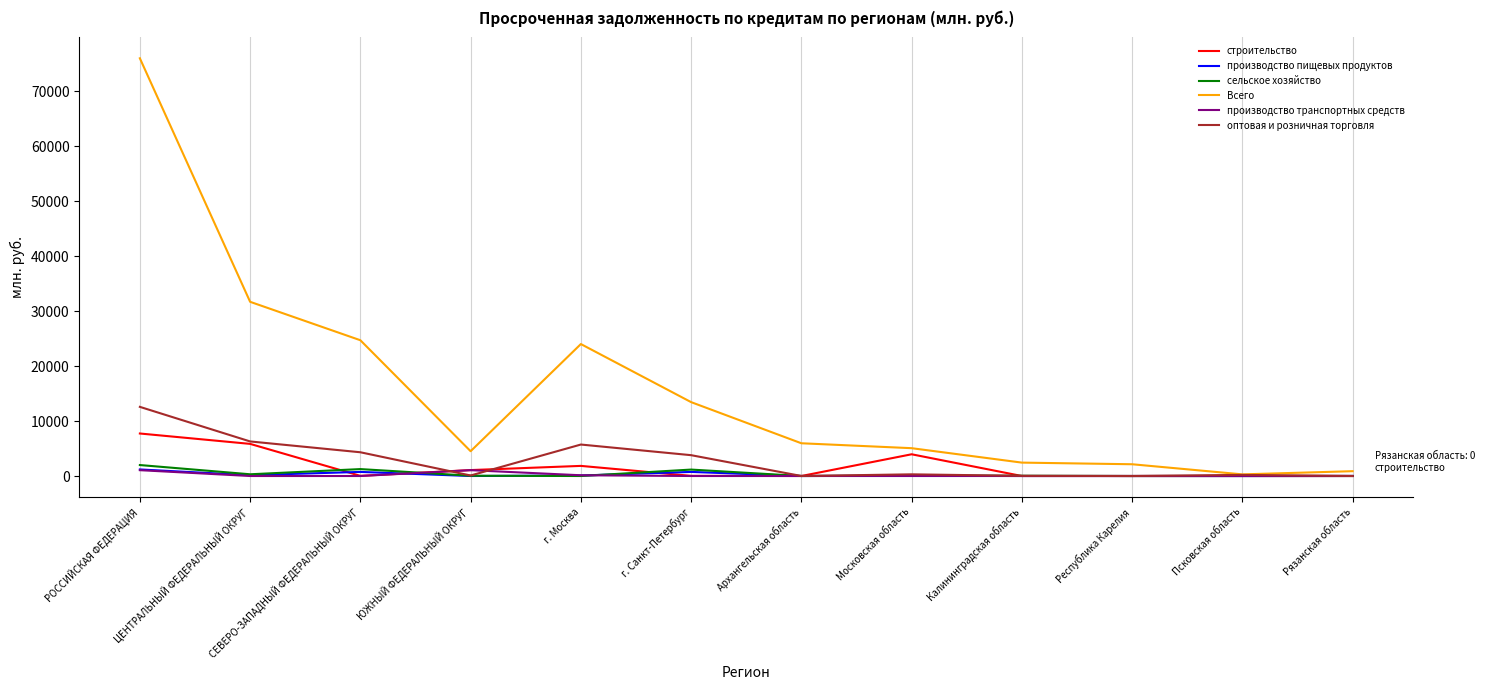

At which category is the sum across all series the highest?

РОССИЙСКАЯ ФЕДЕРАЦИЯ